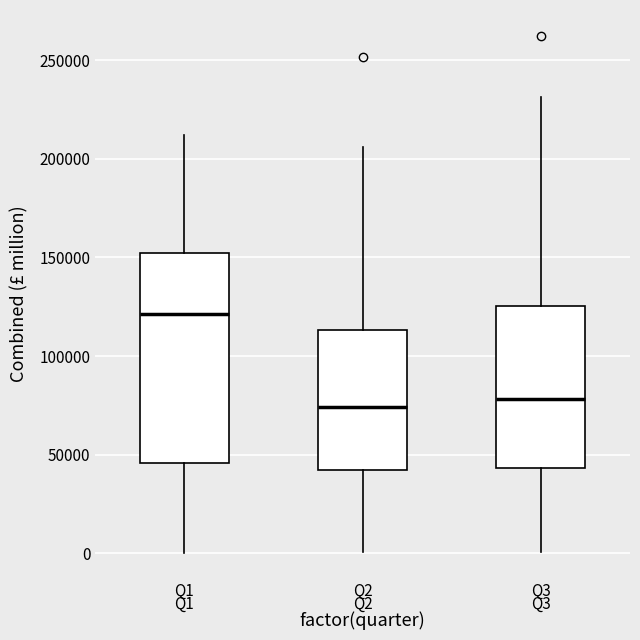

Where does the lower whisker of the box for Q2 end on the y-axis? The values are not printed on the chart, so give them approximately, as read against the axis.

0